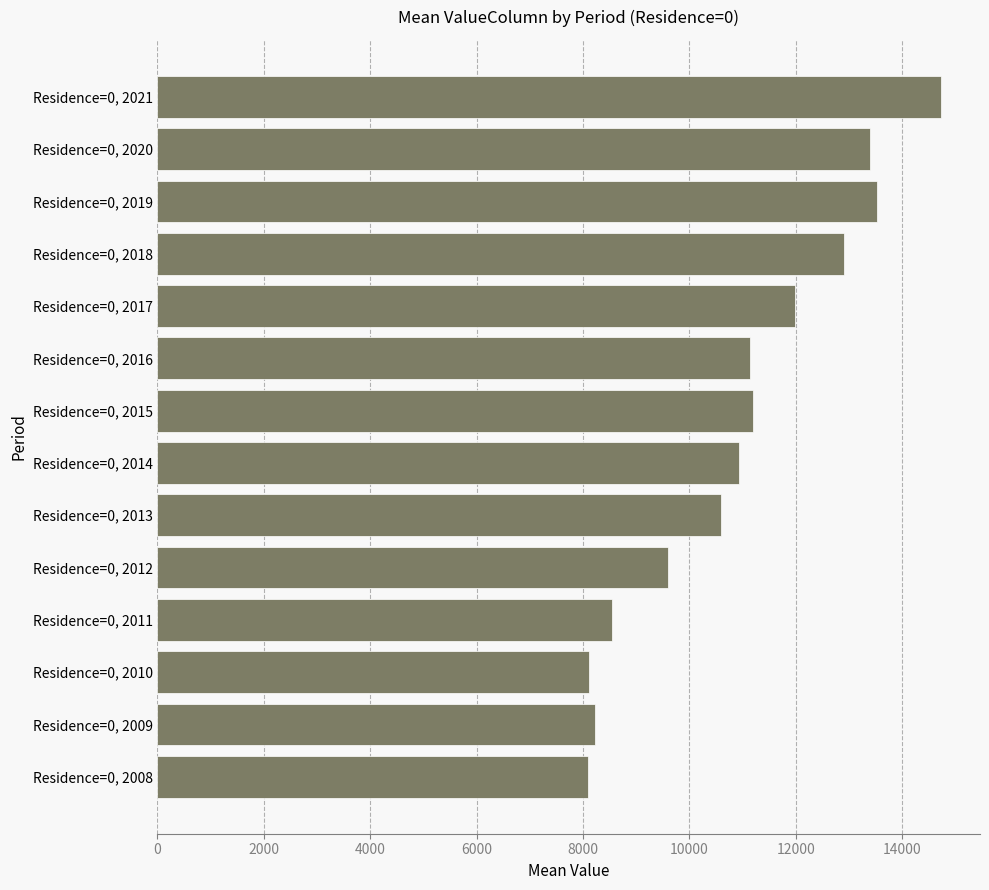

What is the greatest value displayed?

14729